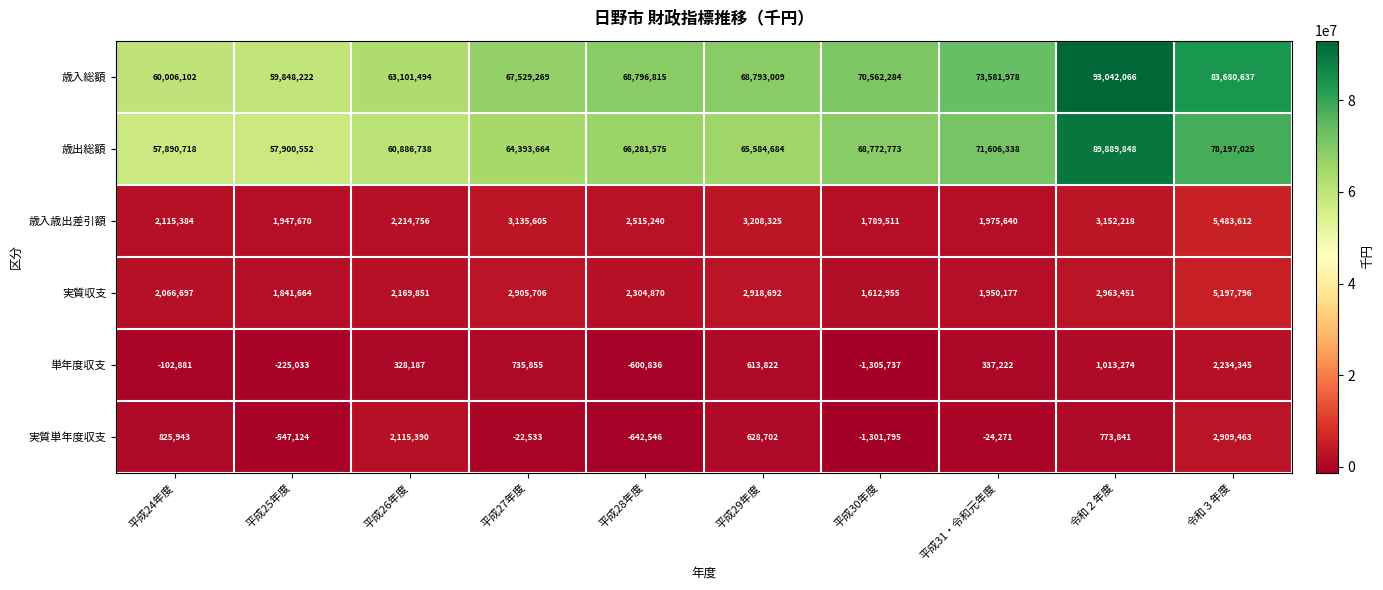

Rank the series at 令和２年度 from highest to lowest value.

歳入総額, 歳出総額, 歳入歳出差引額, 実質収支, 単年度収支, 実質単年度収支